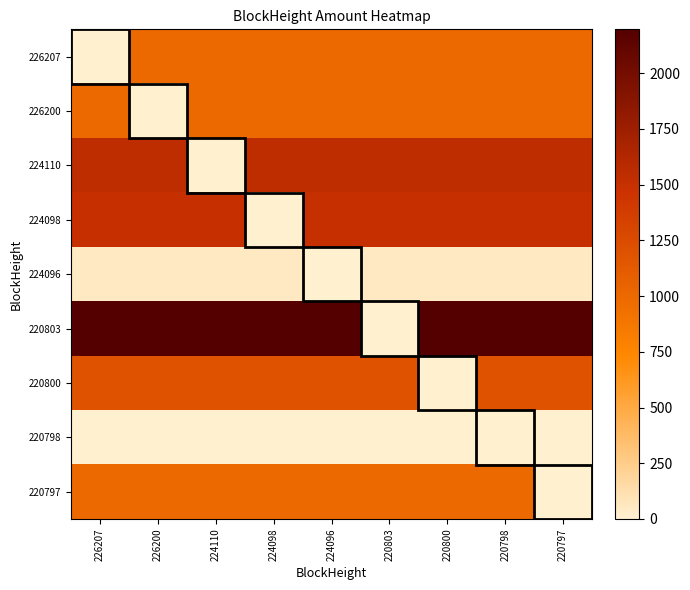

At which category is the sum across all series the highest?

220798